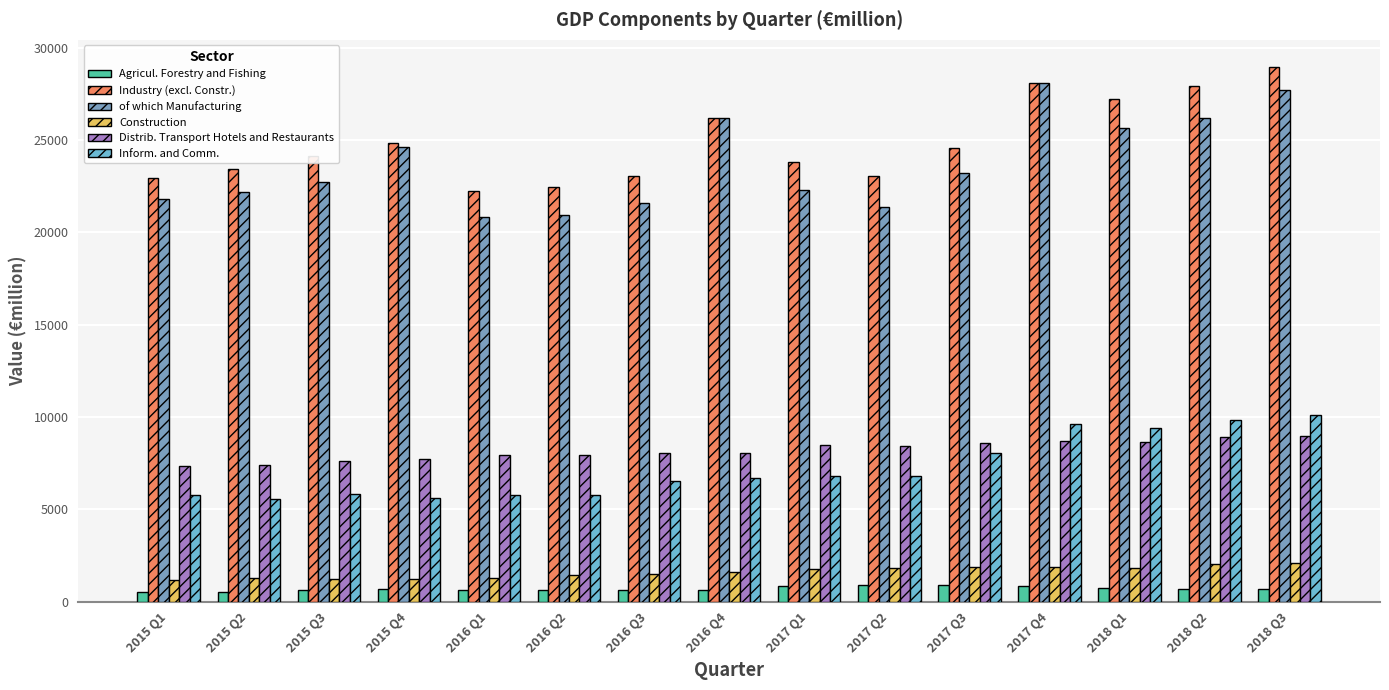

Between 2015 Q3 and 2018 Q1, which series saw the biggest shift?

Inform. and Comm.